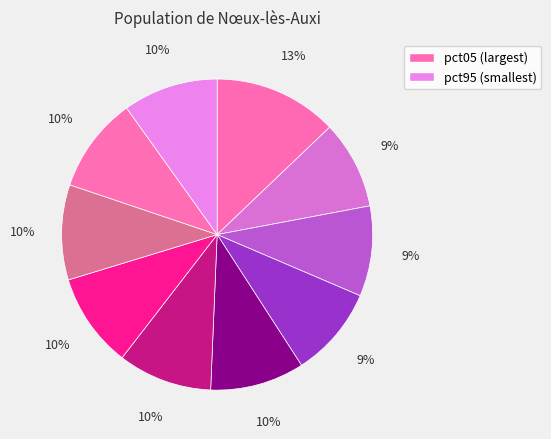

Count the number of slices in the pie.

10